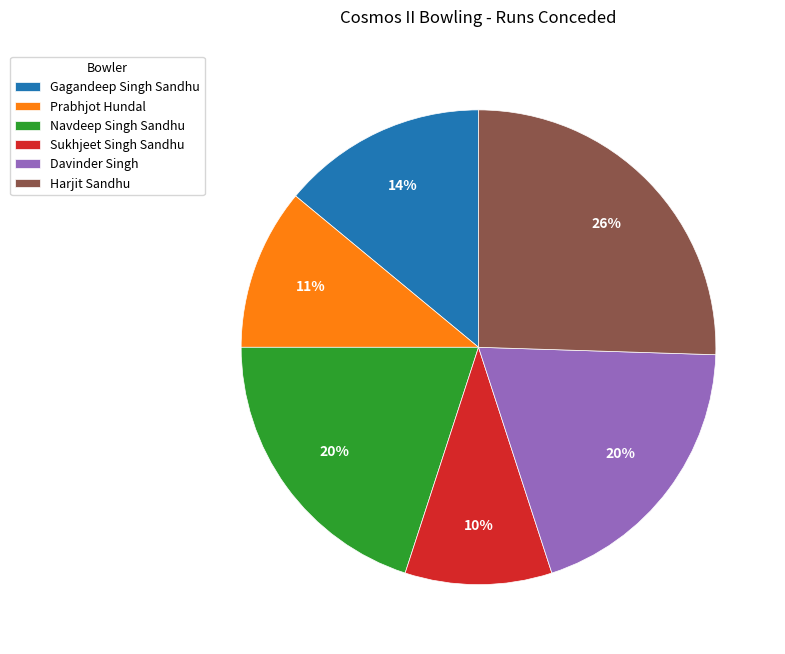

To the nearest percent, what percentage of the pie is Gagandeep Singh Sandhu?

14%